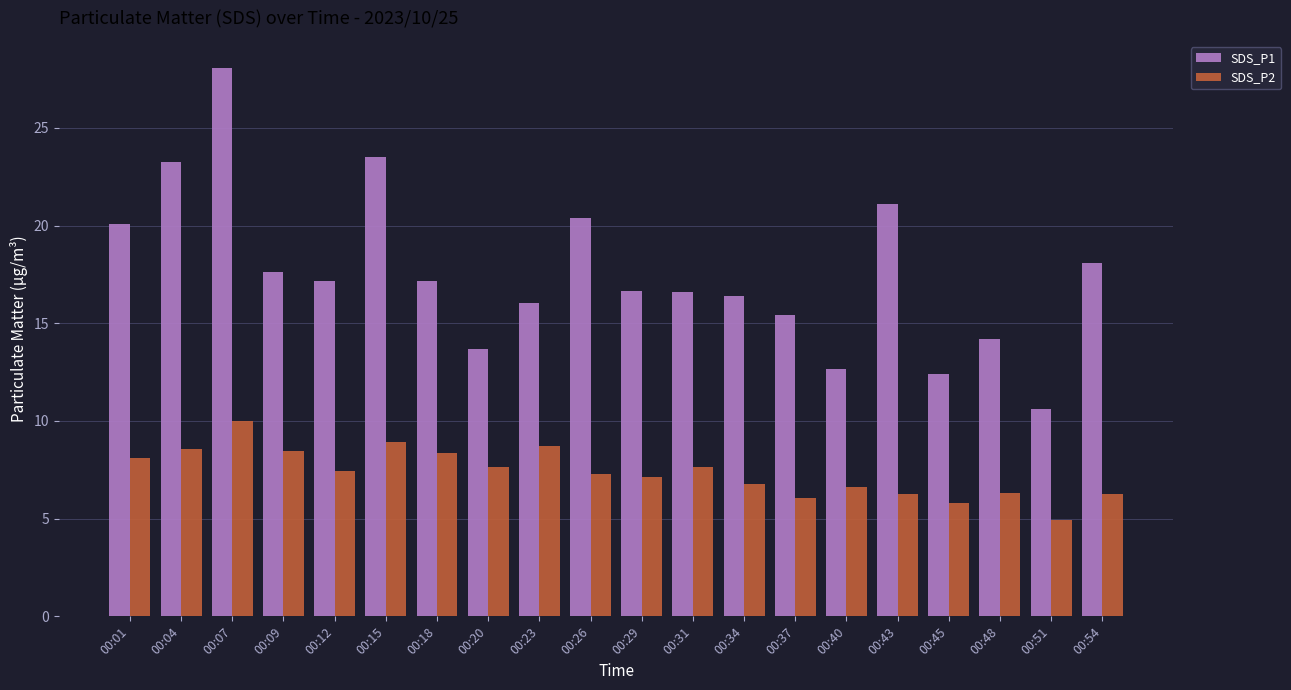

How many categories are shown in the chart?

20